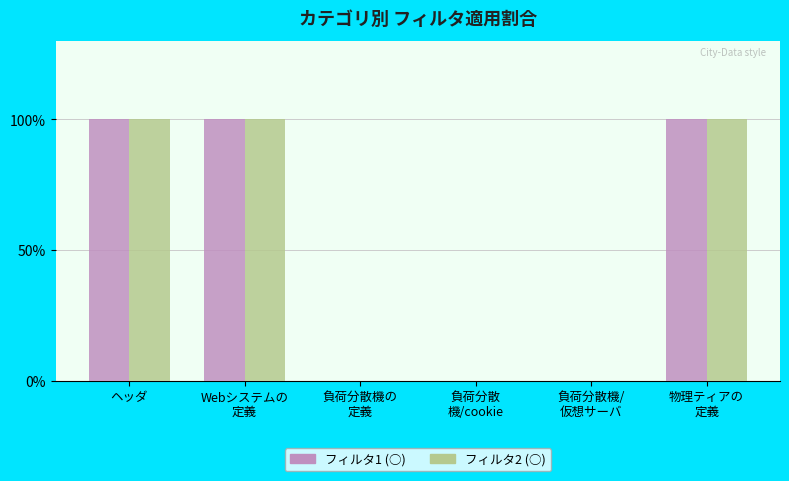

What is the maximum value shown in the chart?

100